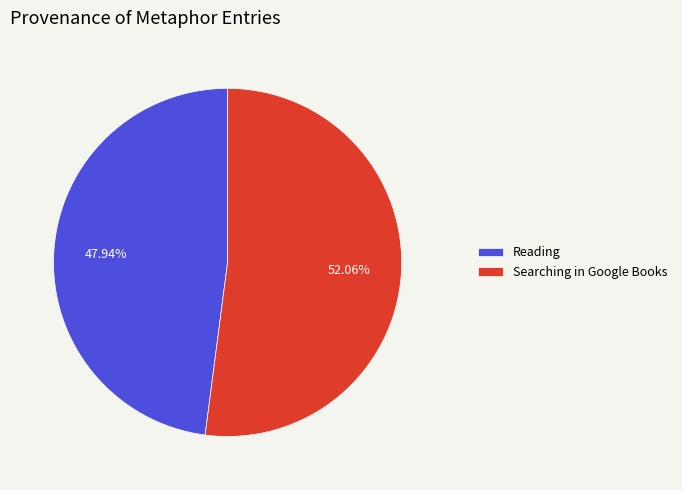

How many slices are in this pie chart?

2